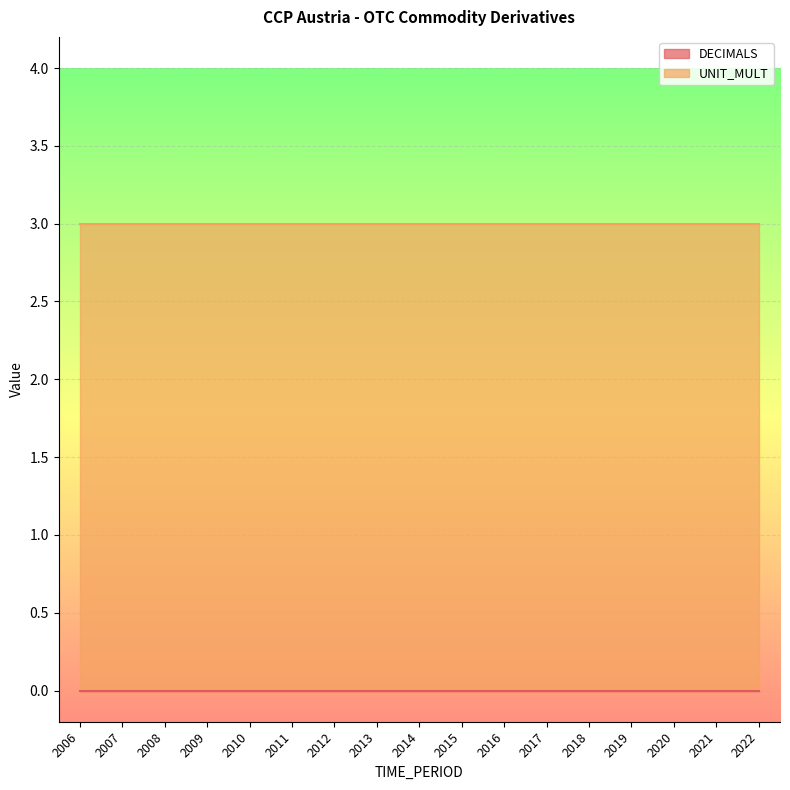

Reading left to right, transcribe all the data shown in this chart.

DECIMALS: 2006=0	2007=0	2008=0	2009=0	2010=0	2011=0	2012=0	2013=0	2014=0	2015=0	2016=0	2017=0	2018=0	2019=0	2020=0	2021=0	2022=0
UNIT_MULT: 2006=3	2007=3	2008=3	2009=3	2010=3	2011=3	2012=3	2013=3	2014=3	2015=3	2016=3	2017=3	2018=3	2019=3	2020=3	2021=3	2022=3